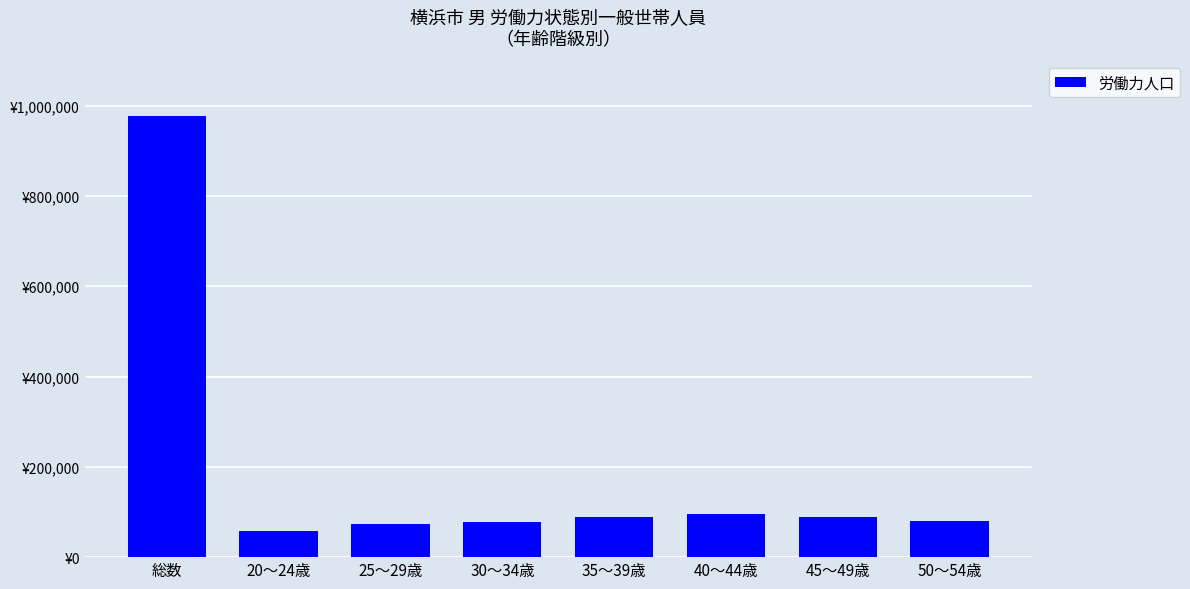

How many series are shown in this chart?

1